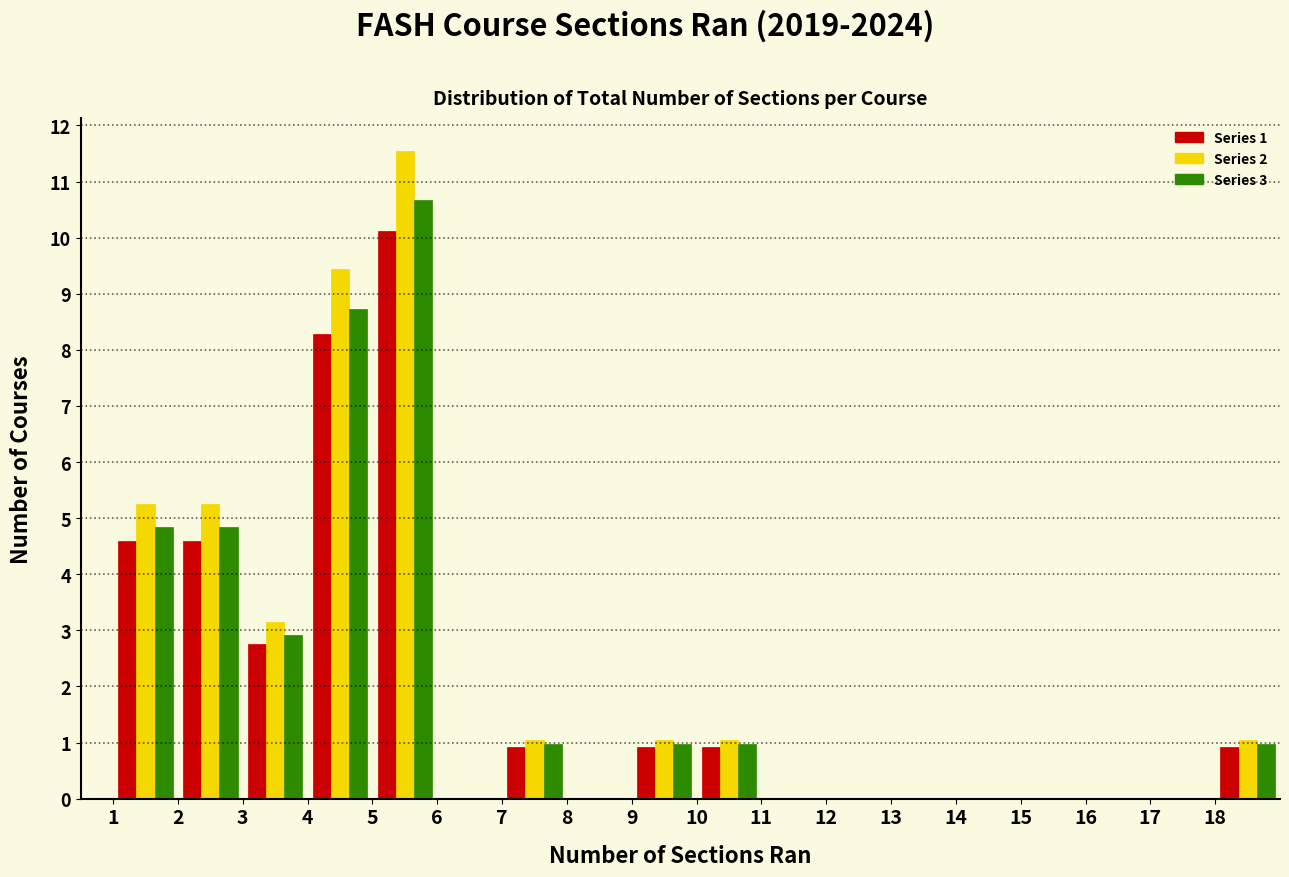

In the Series 1 series, which range on the x-axis has the tallest bar?

5 to 6